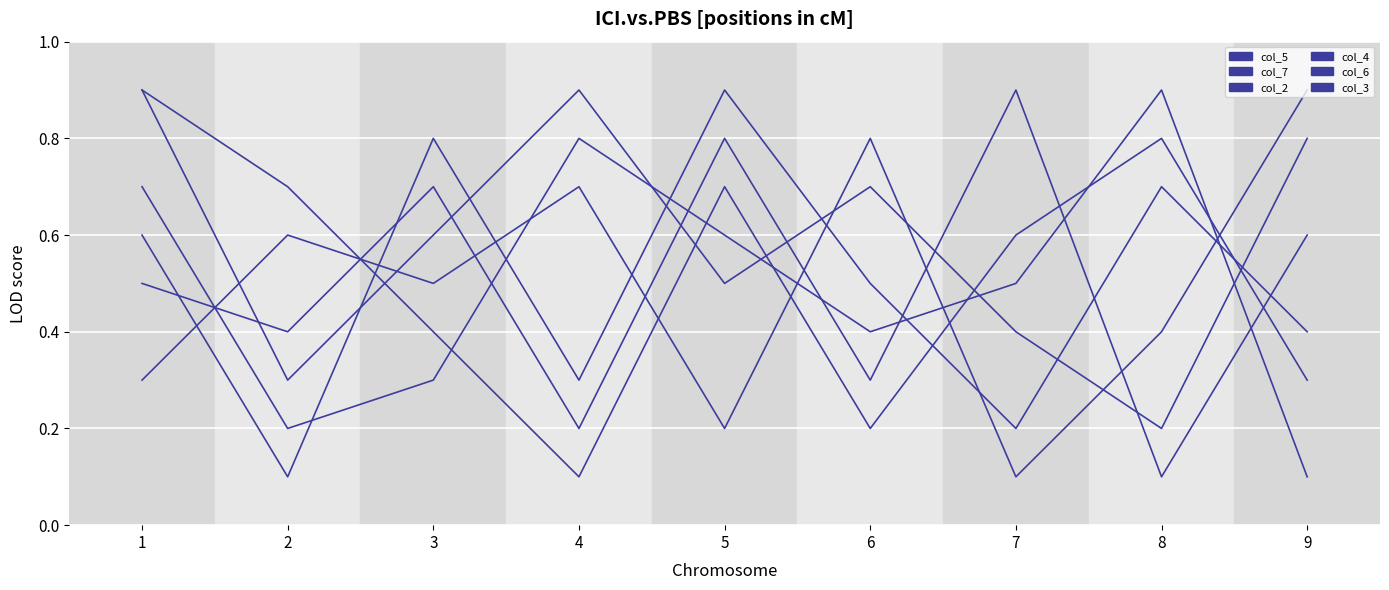

How many lines are shown in the chart?

6